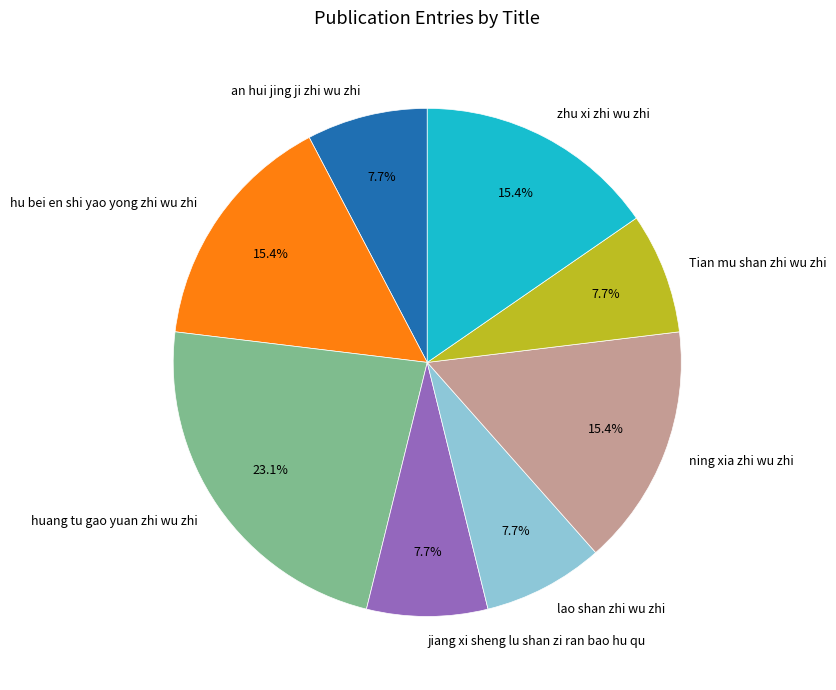

Count the number of slices in the pie.

8